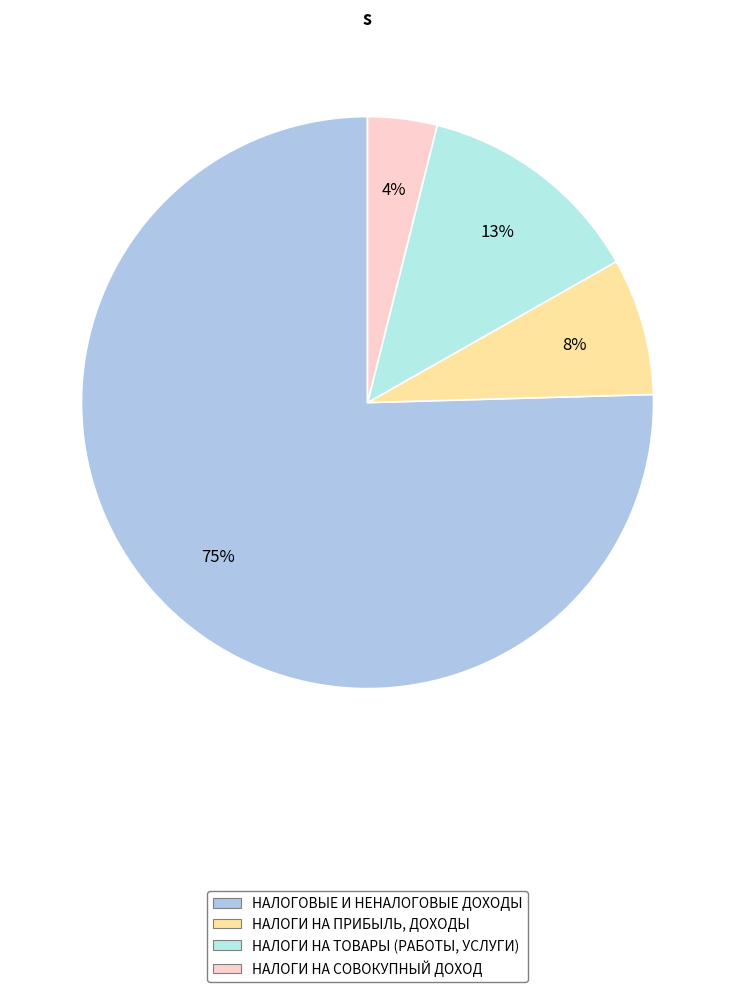

Count the number of slices in the pie.

4